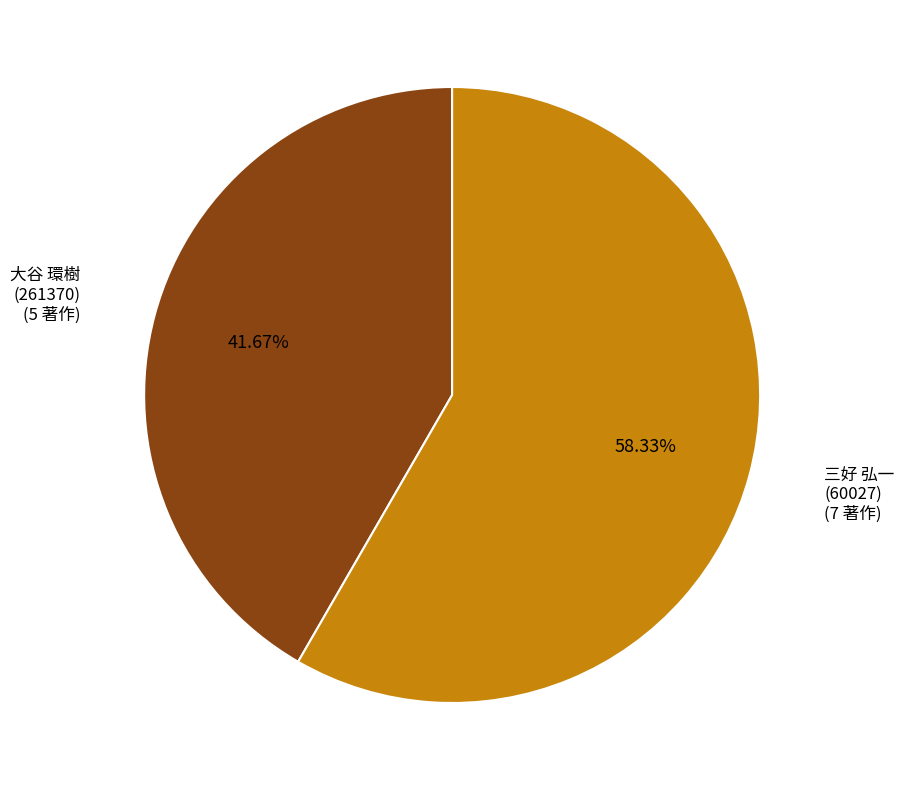

How many segments does this pie chart have?

2